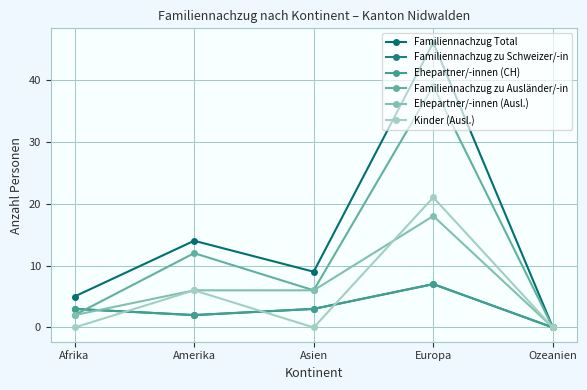

Is this an area chart (filled region under the line)?

No